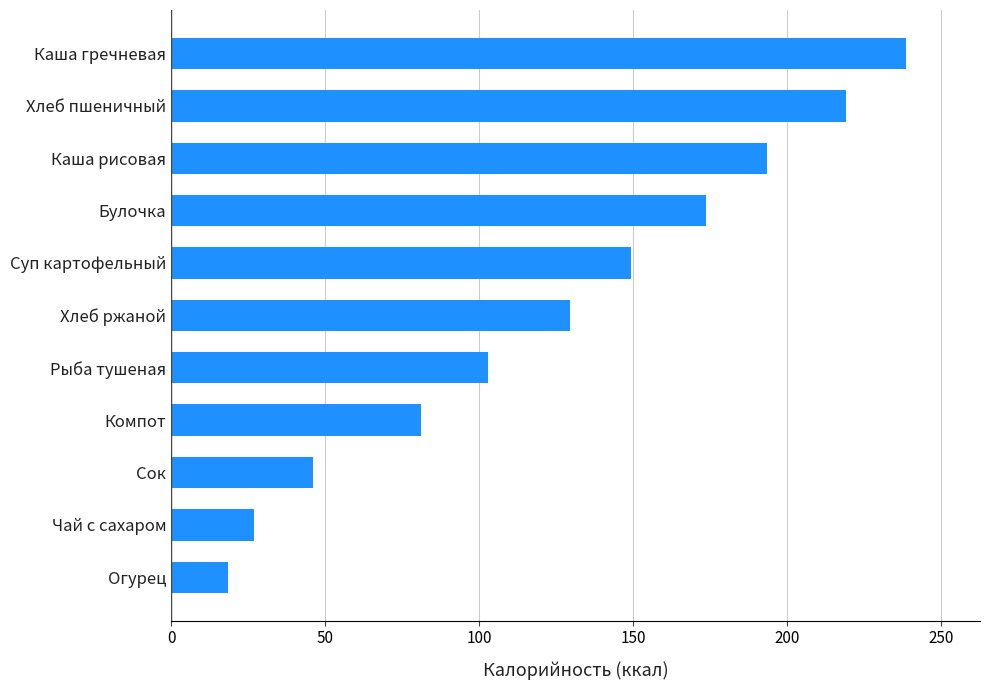

True or false: the data shows 18.4 at Огурец.

True